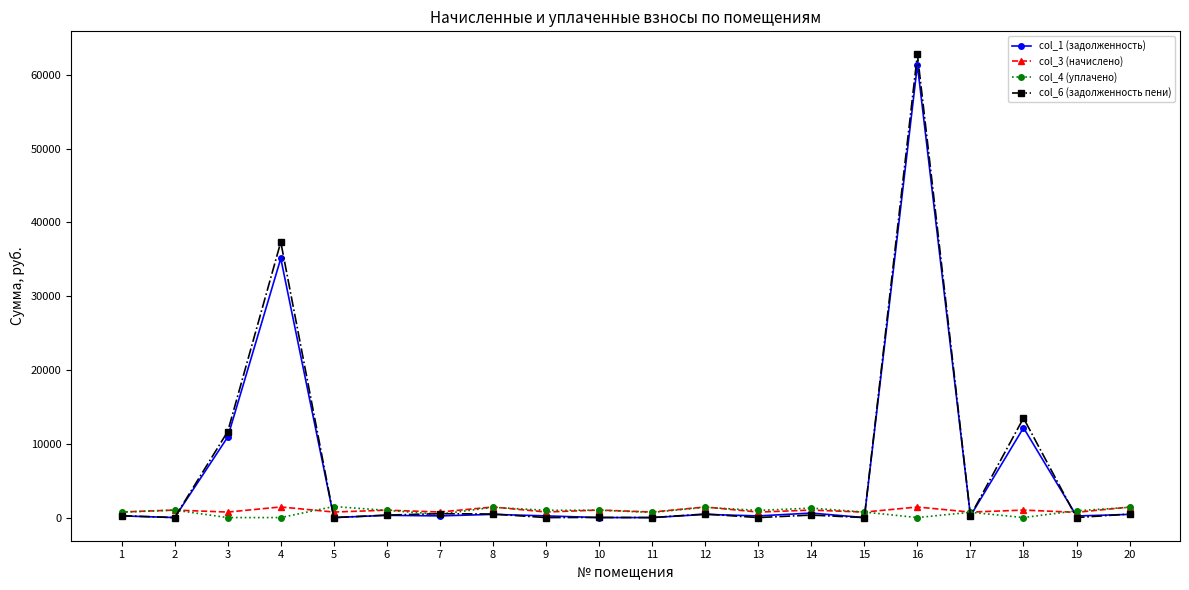

How many data points in col_4 (уплачено) are less than 968?

10